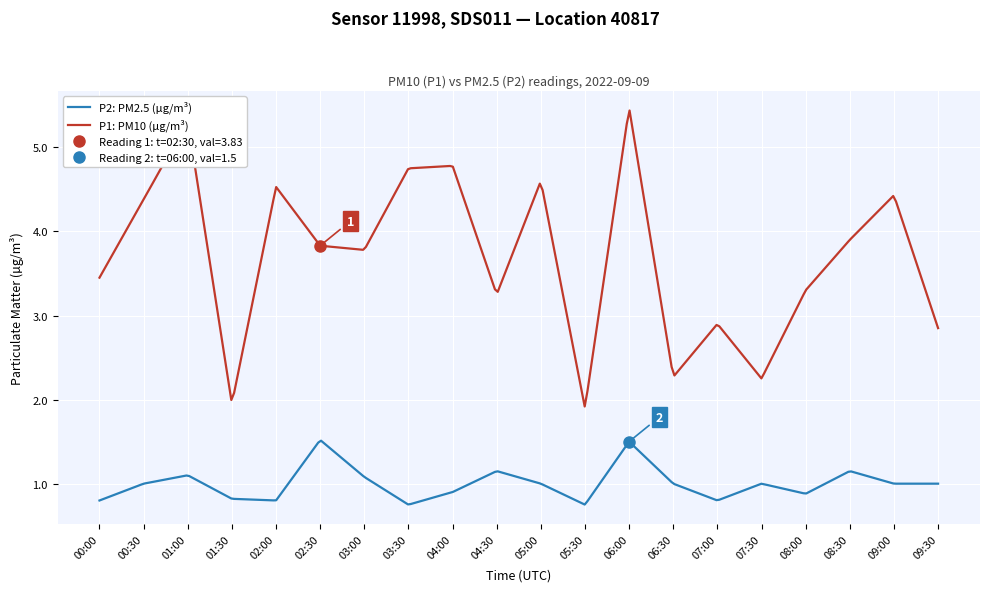

At which category does P1 reach its first local valley?

01:30